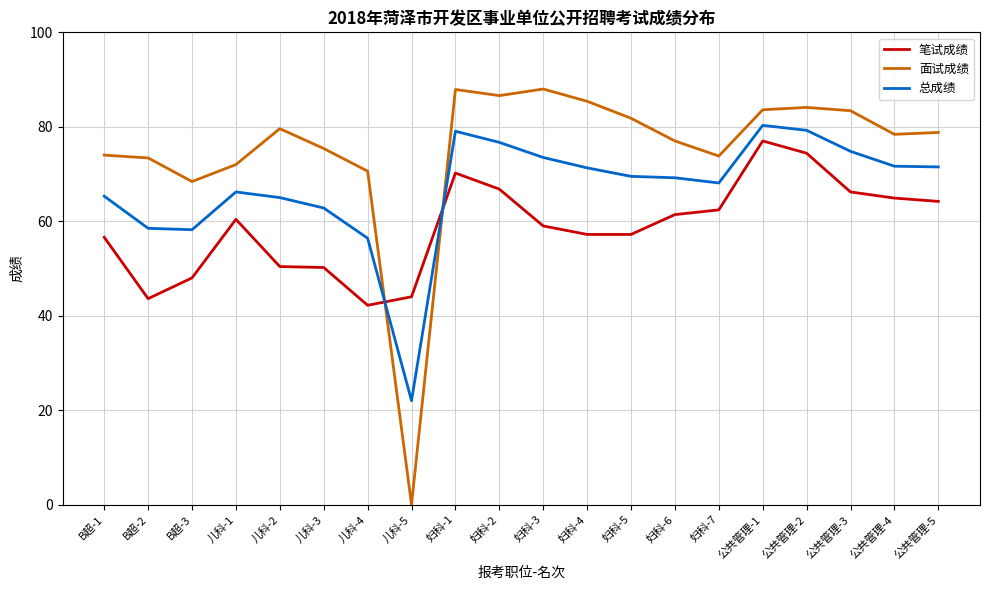

How many lines are shown in the chart?

3